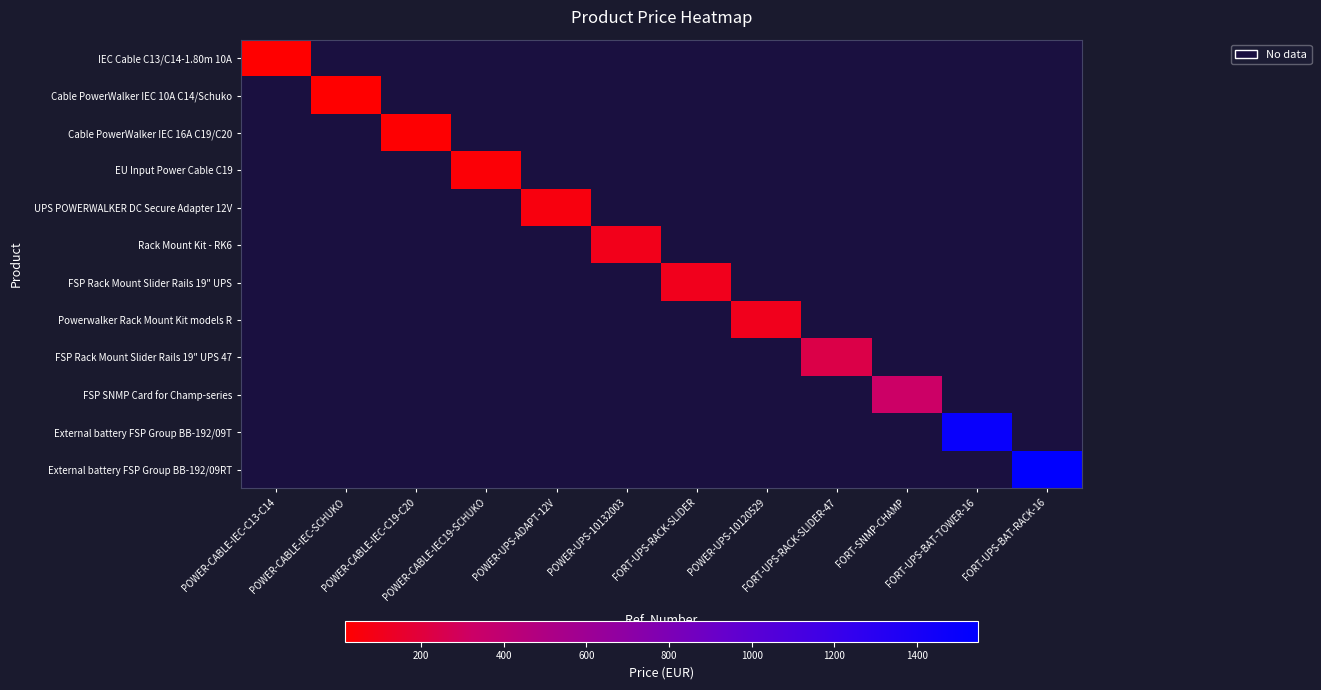

Is it true that External battery FSP Group BB-192/09RT equals 0.1 at FORT-UPS-RACK-SLIDER?

False